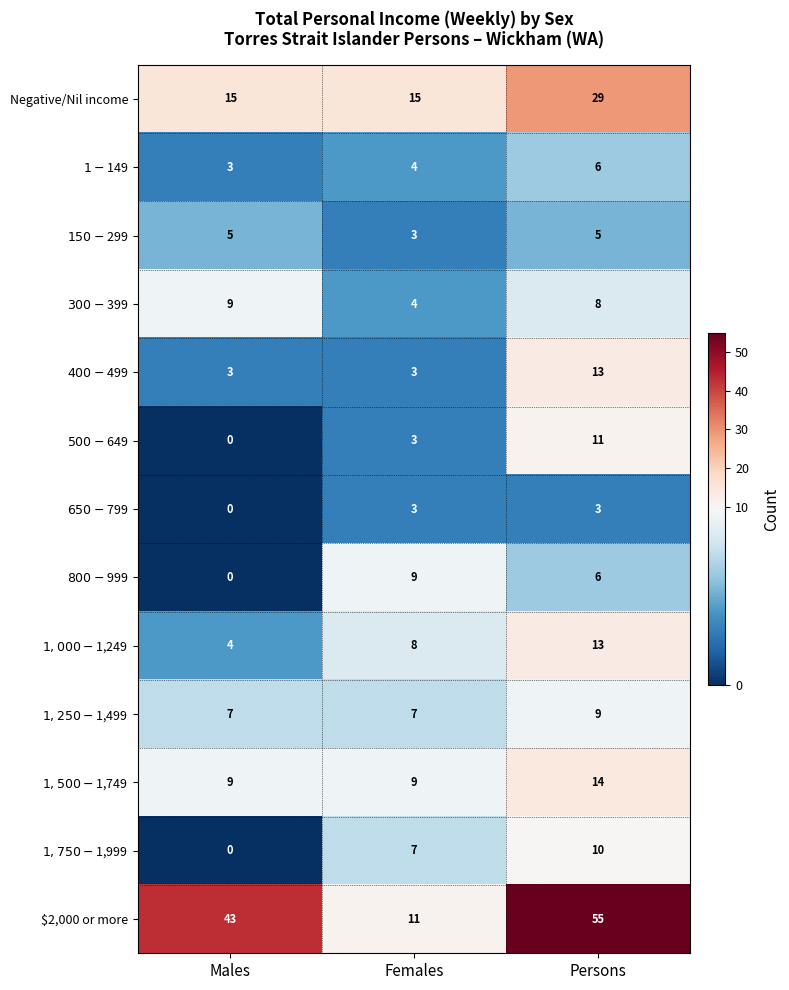

Which series has the widest spread of values?

$2,000 or more